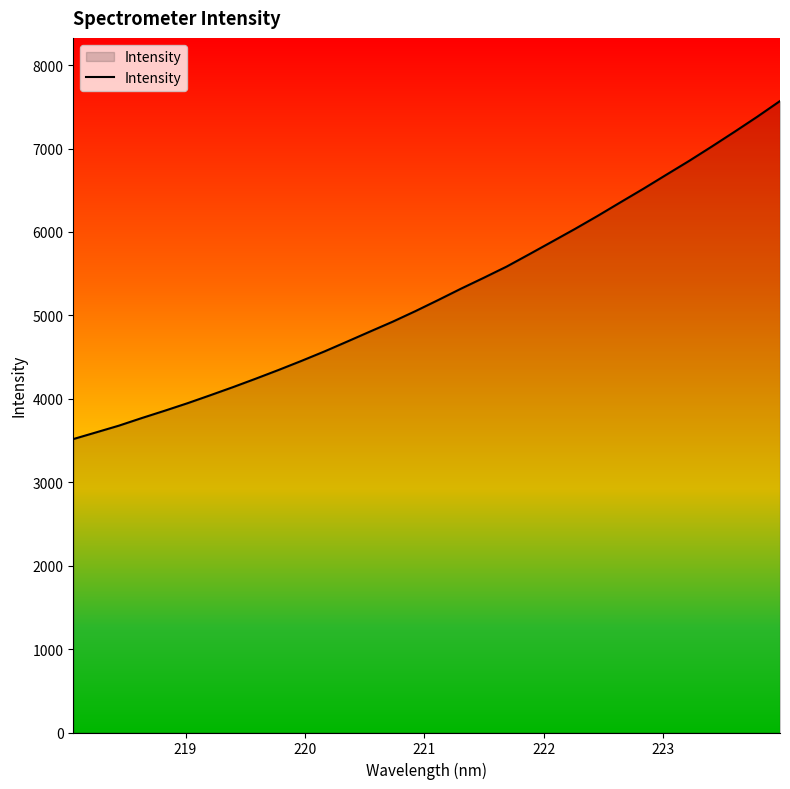

What is the difference between the maximum and minimum values?

4052.2